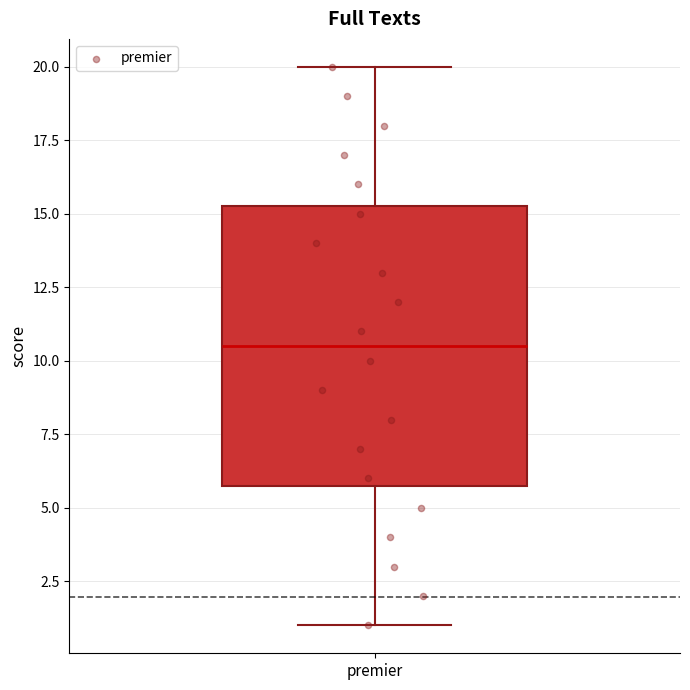

Transcribe this box plot: give where the median line is, the range the box spans, and where the two whiskers end, as read against the y-axis. The values are not printed on the chart, so give them approximately, as read against the axis.

median 10.5, box 6.0 to 15.5, whiskers 1.0 to 20.0